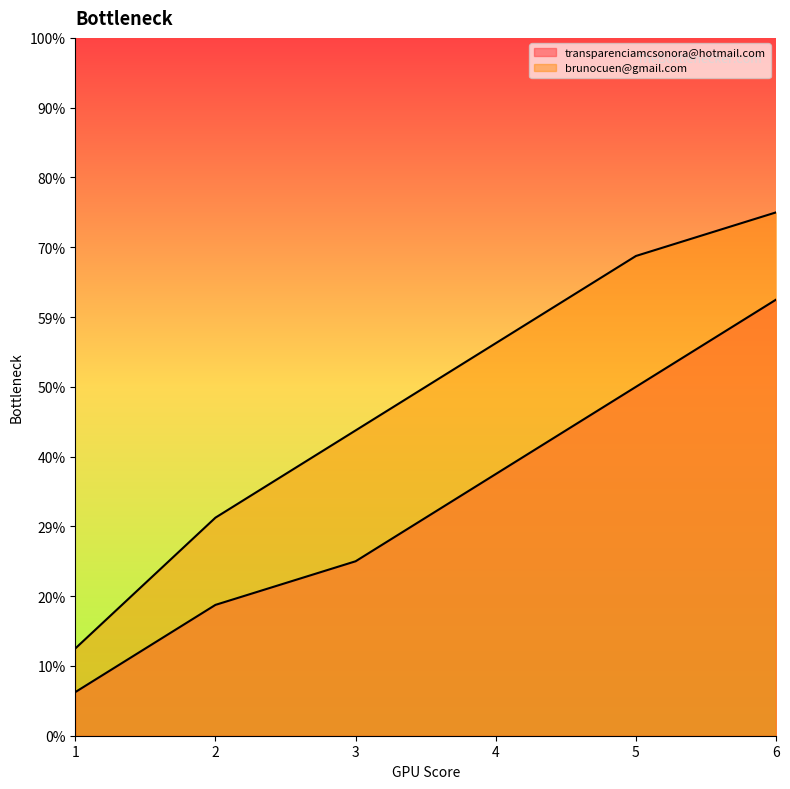

True or false: brunocuen@gmail.com and transparenciamcsonora@hotmail.com intersect in this chart.

False